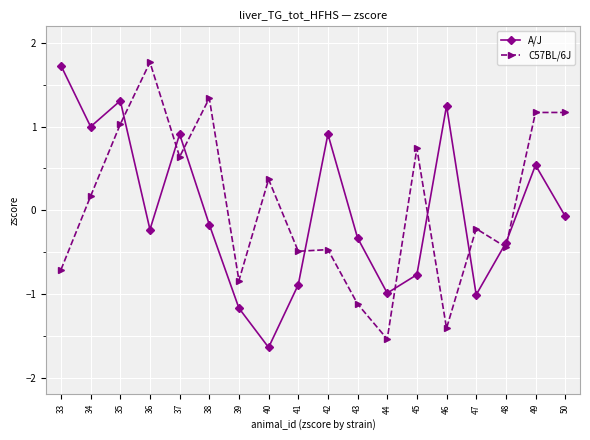

How many distinct data groups are displayed?

2